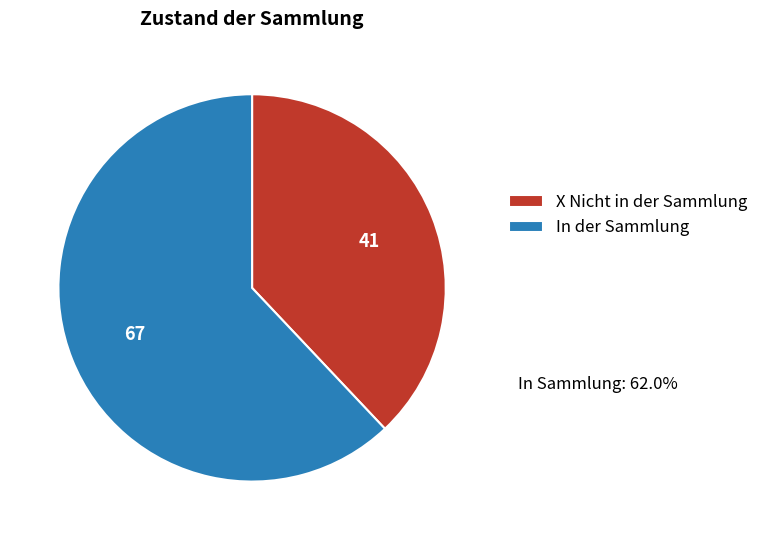

Which slice is the largest?

In der Sammlung